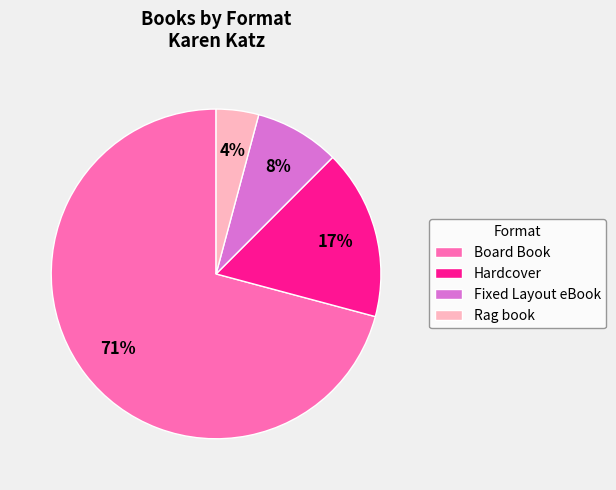

True or false: Fixed Layout eBook accounts for 8% of the total.

True